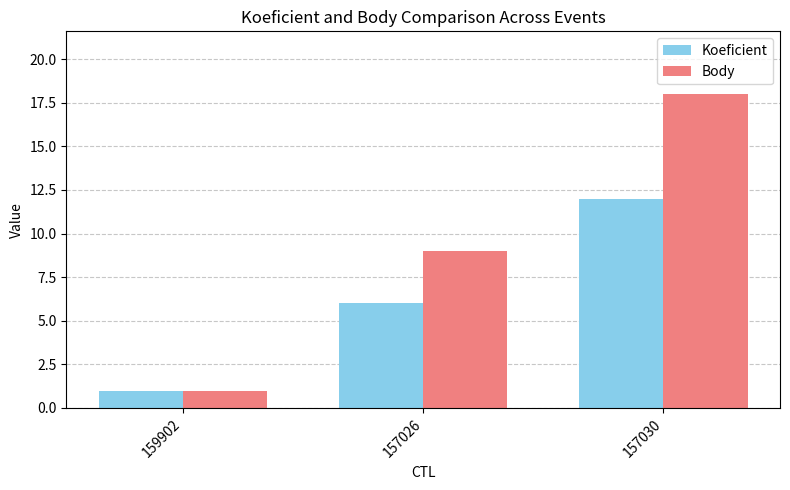

Reading left to right, transcribe all the data shown in this chart.

Koeficient: 1	6	12
Body: 1	9	18